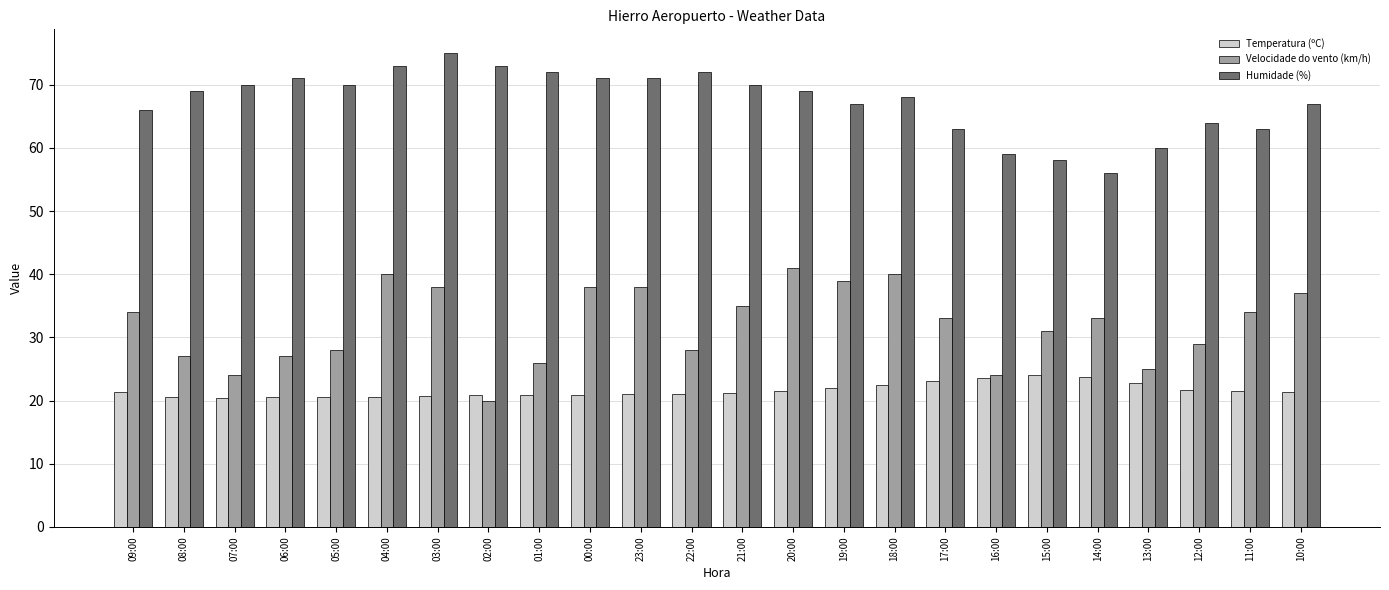

True or false: Temperatura (ºC) has a value of 21.1 at 22:00.

True